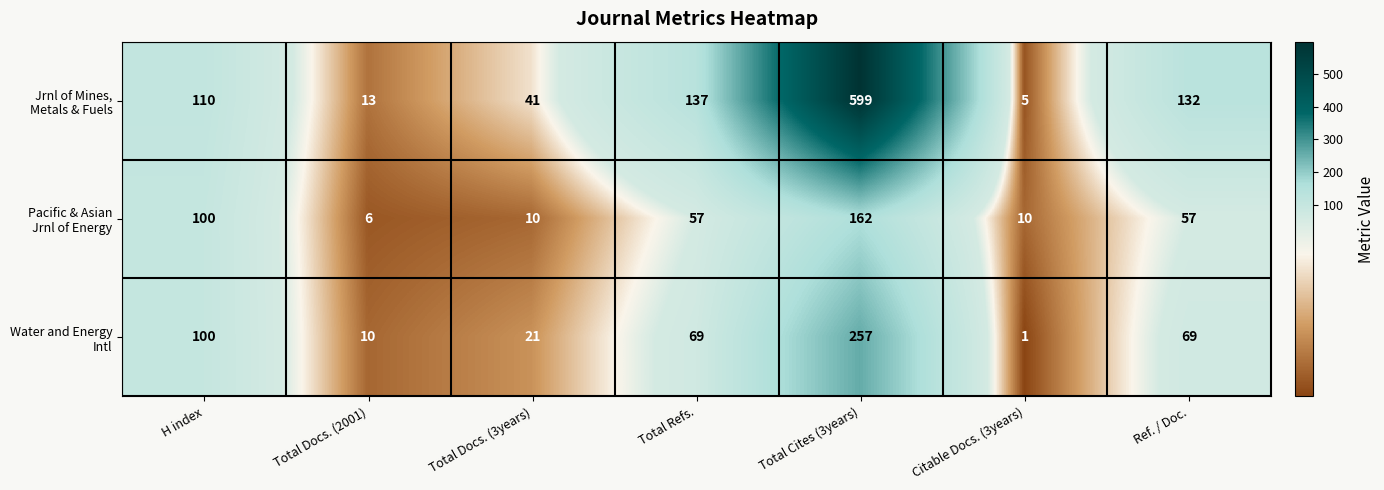

What is the total value across all series at Citable Docs. (3years)?

16